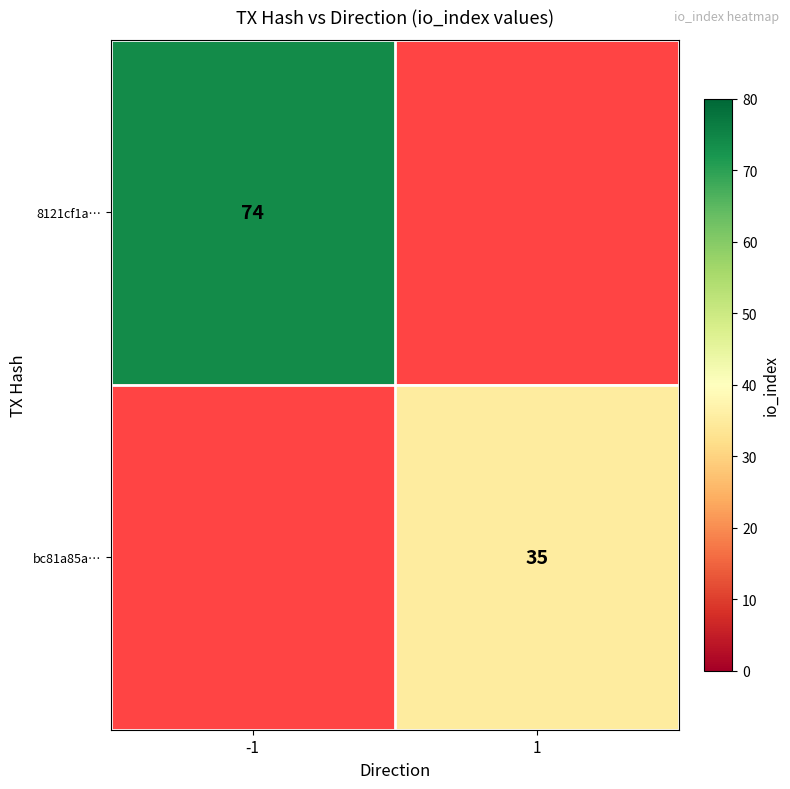

Is the value of 8121cf1a… at -1 greater than the value of bc81a85a… at 1?

Yes